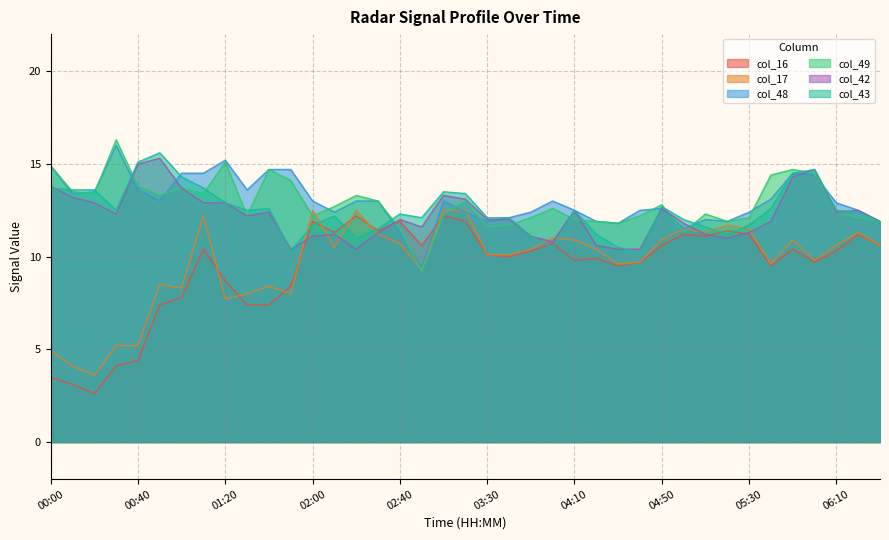

What is the label of the 29th point from the left?

04:50